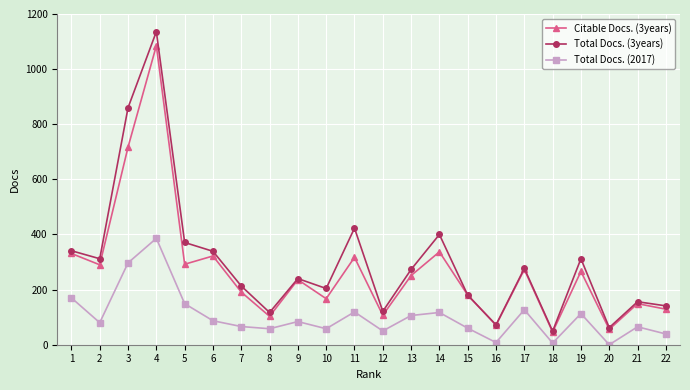

How many data points in Citable Docs. (3years) are less than 251?

11